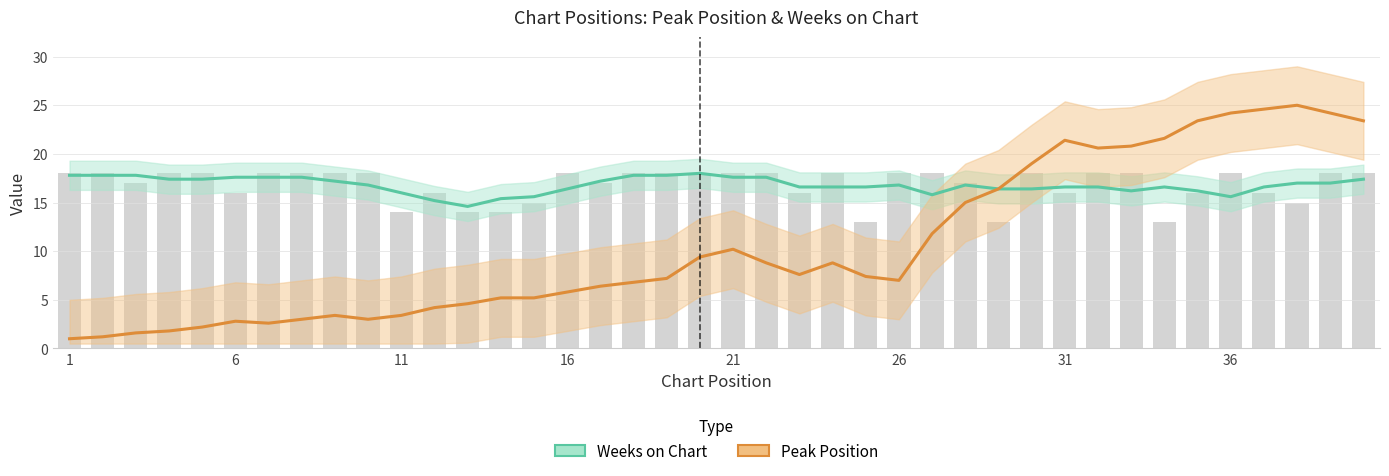

What is the maximum value for Peak Position?

25.0